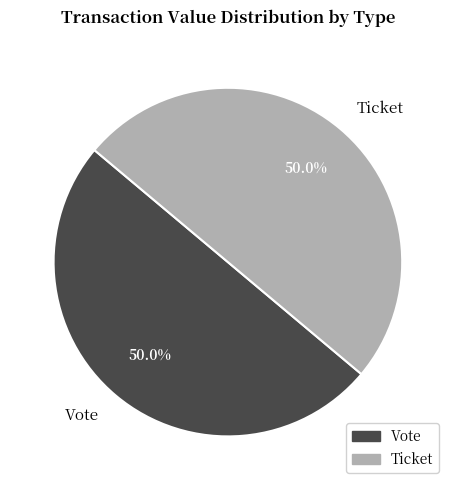

To the nearest percent, what is the average slice percentage?

50%